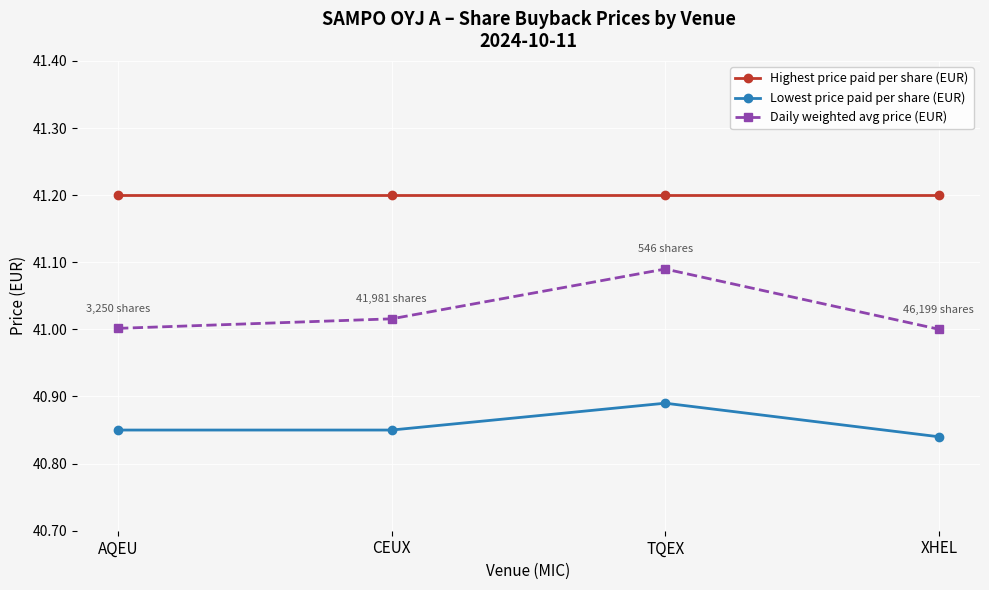

Is the value of Lowest price paid per share (EUR) at XHEL greater than the value of Daily weighted avg price (EUR) at XHEL?

No